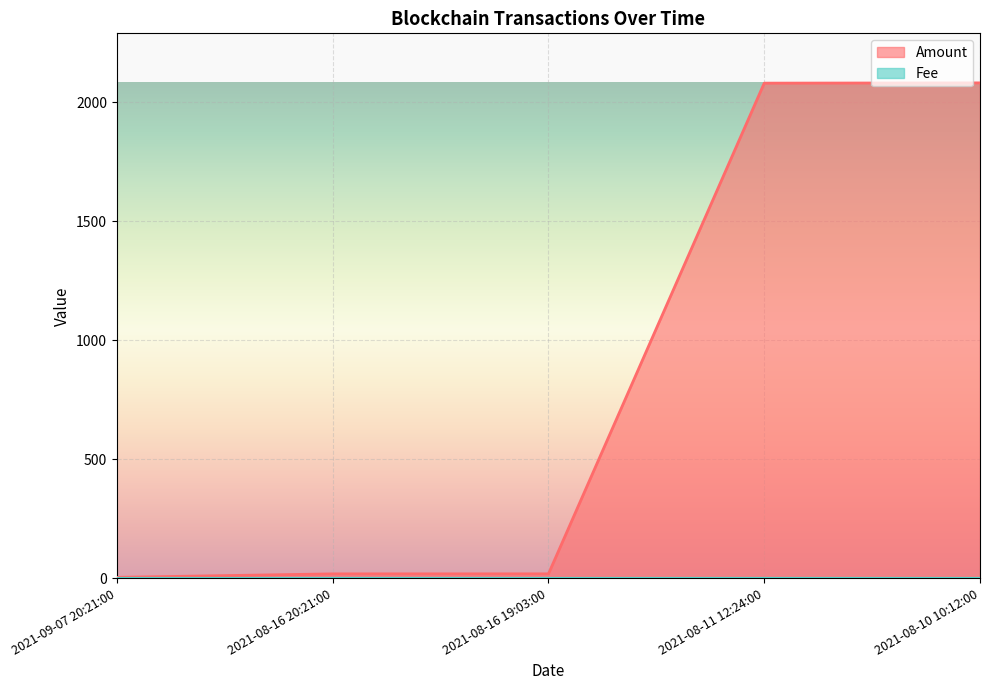

List the series in order of their peak value, highest first.

Amount, Fee